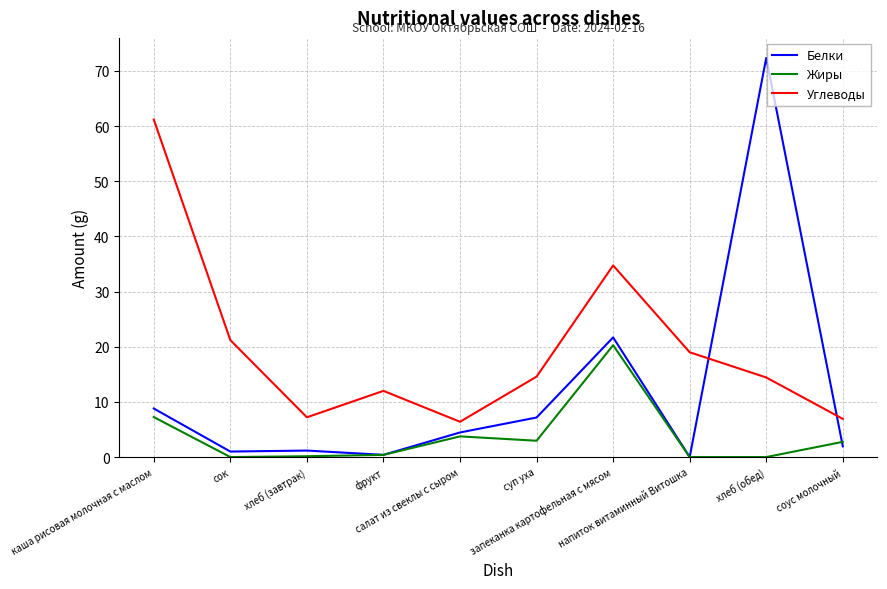

Does the chart have visible grid lines?

Yes